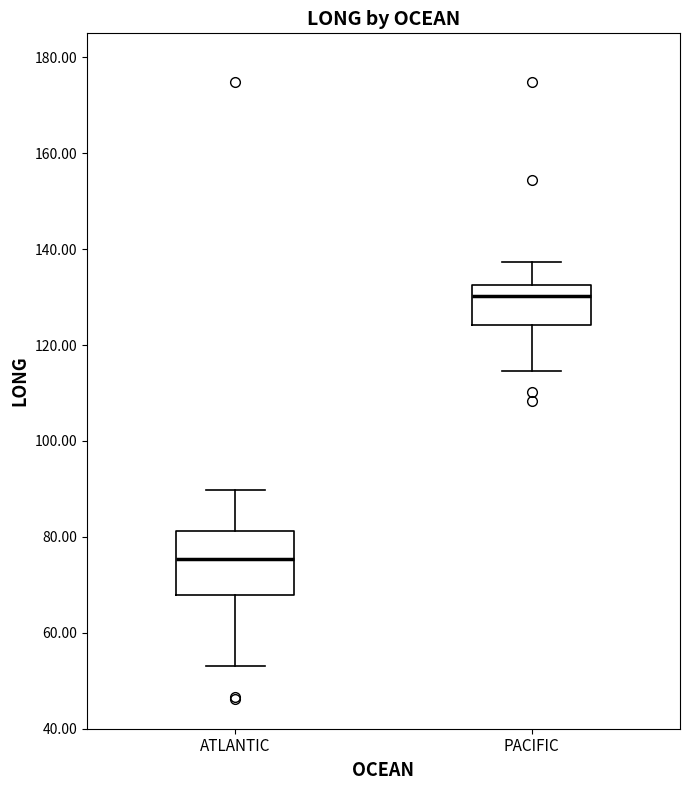

Which box is the tallest, from its lower edge to its upper edge?

ATLANTIC